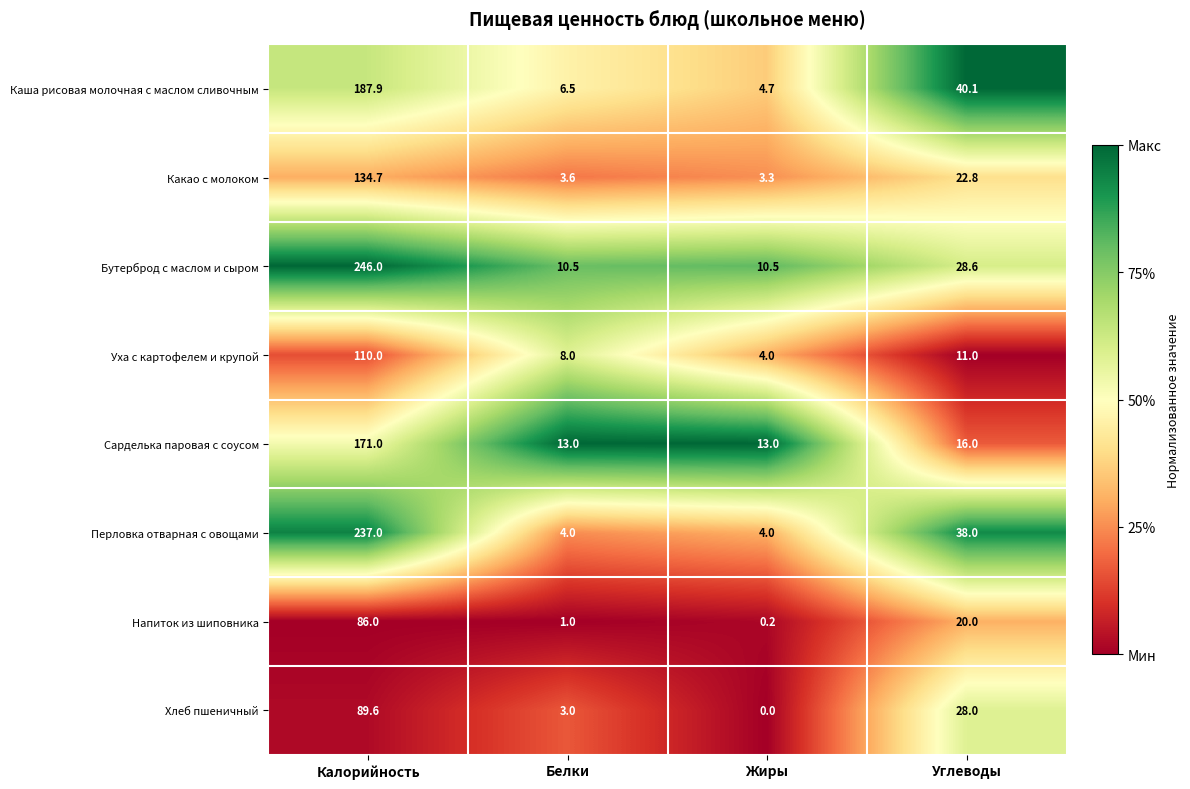

What is the difference between the maximum and second lowest values in the Каша рисовая молочная с маслом сливочным series?

181.4